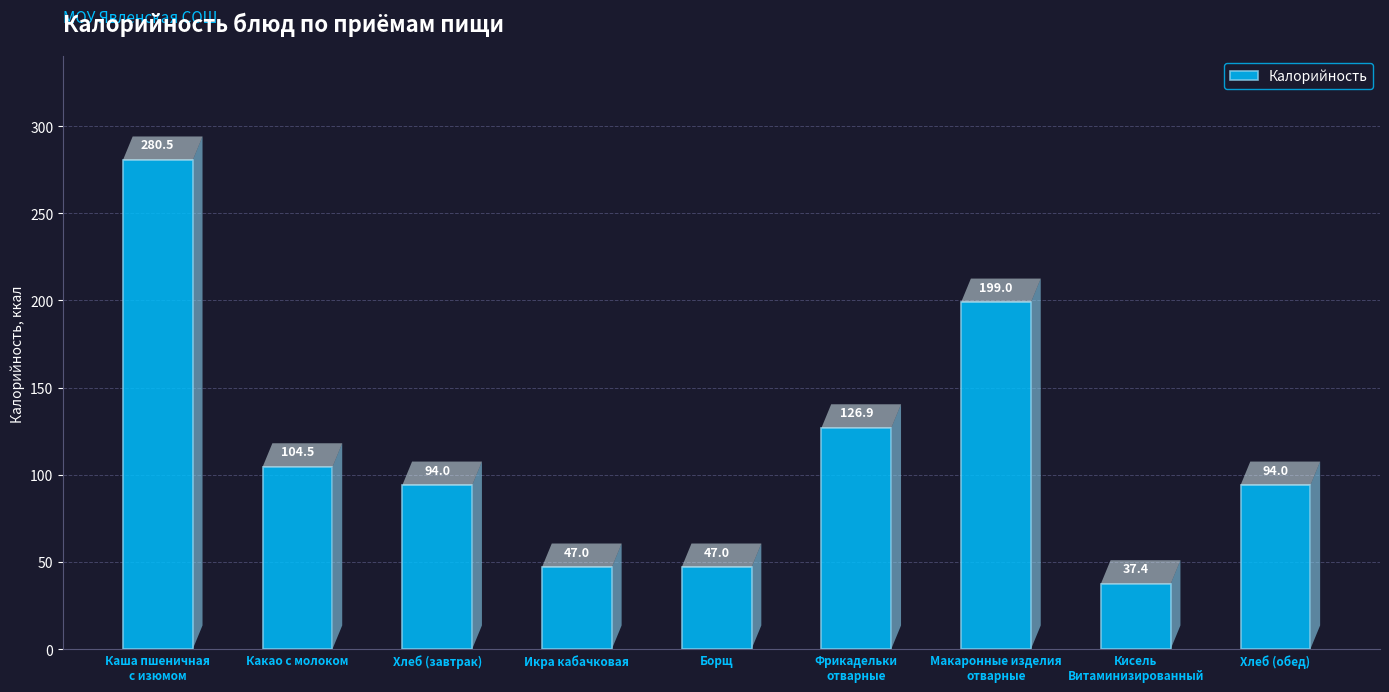

What is the difference between the maximum and minimum values?

243.1